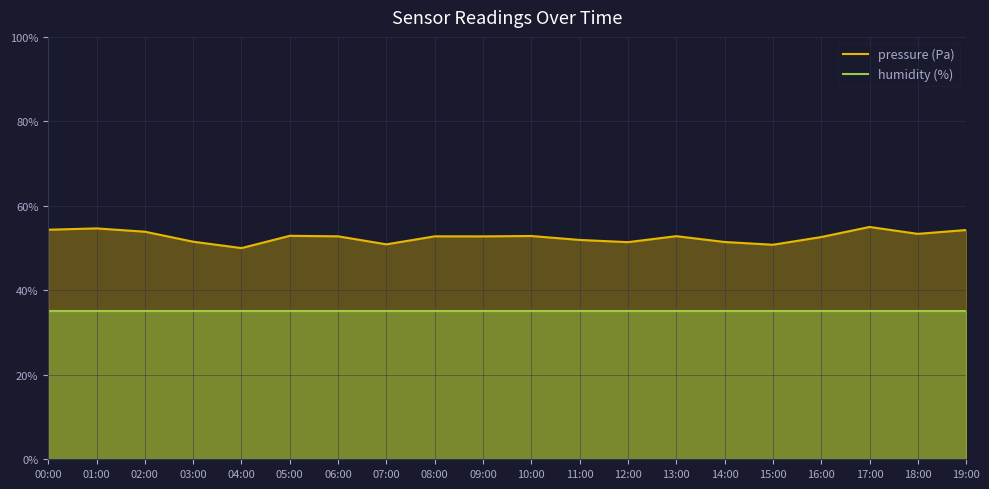

List the labels in order of humidity (%) value, largest first.

00:00, 01:00, 02:00, 03:00, 04:00, 05:00, 06:00, 07:00, 08:00, 09:00, 10:00, 11:00, 12:00, 13:00, 14:00, 15:00, 16:00, 17:00, 18:00, 19:00